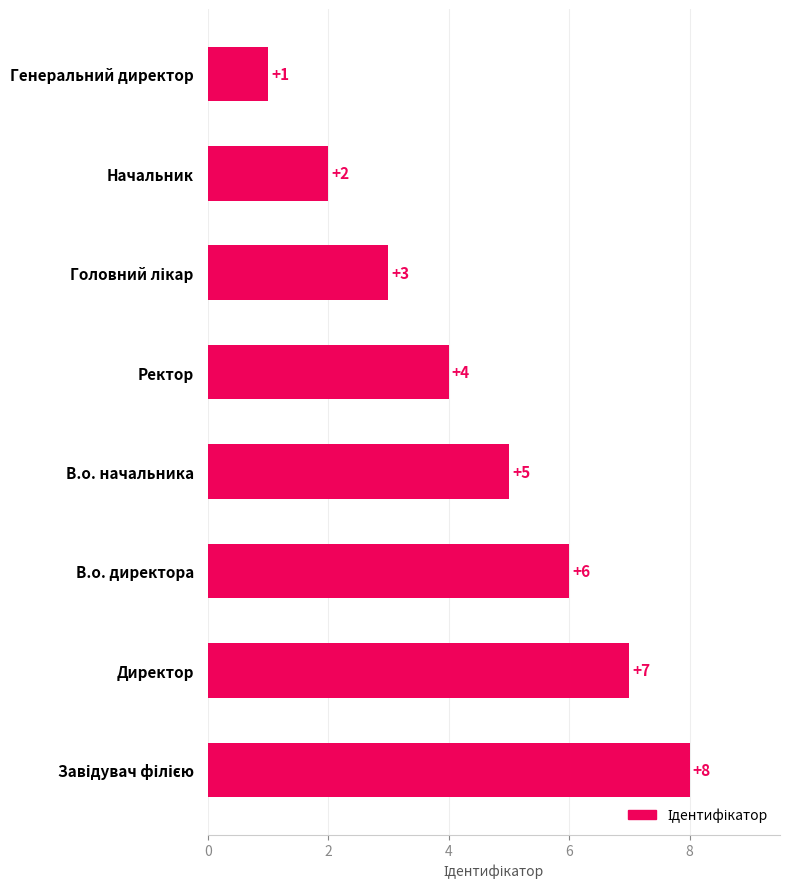

What is the difference between the second highest and minimum values?

6